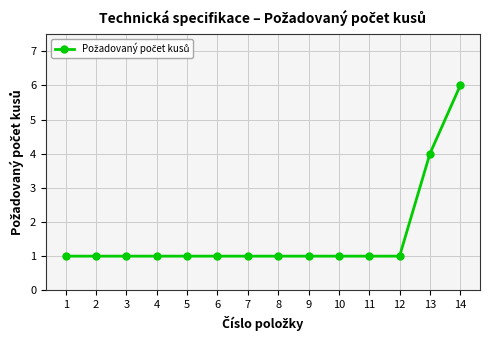

How many categories are shown in the chart?

14